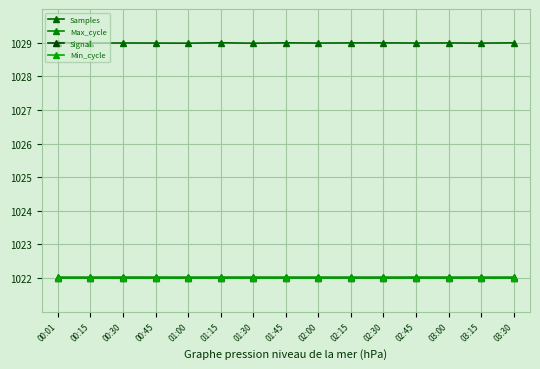

True or false: Signal and Max_cycle cross at least once.

False